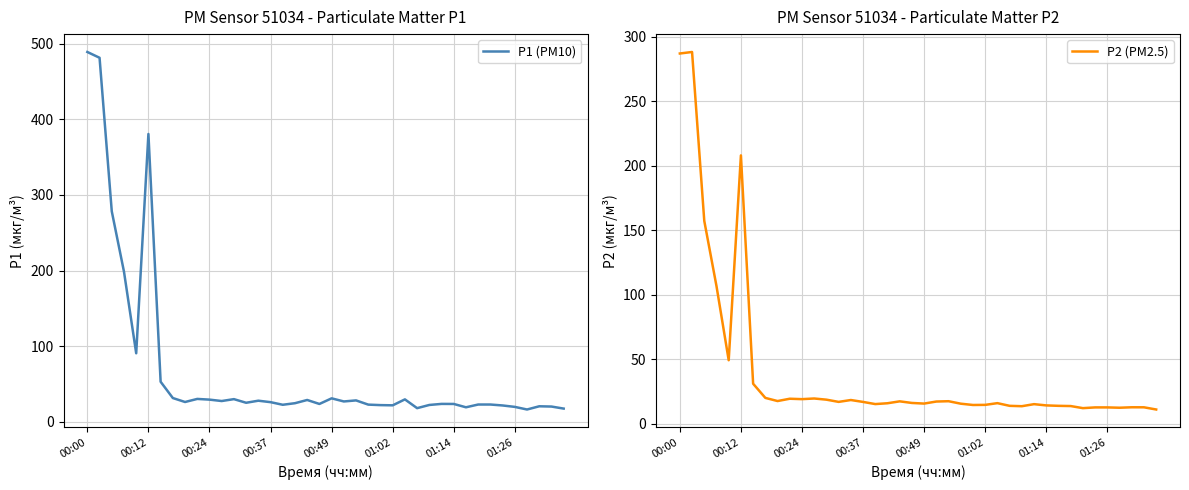

Which category has the highest value in the P1 (PM10) series?

00:00